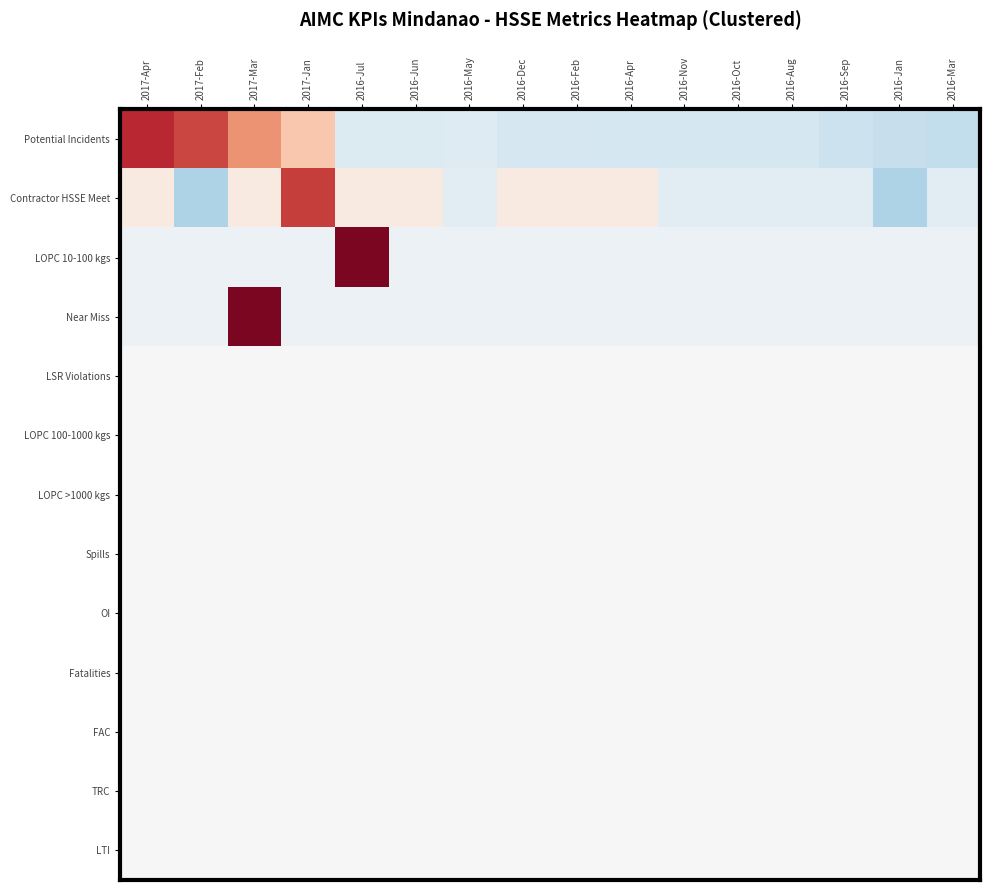

At which category is the sum across all series the highest?

2017-Mar